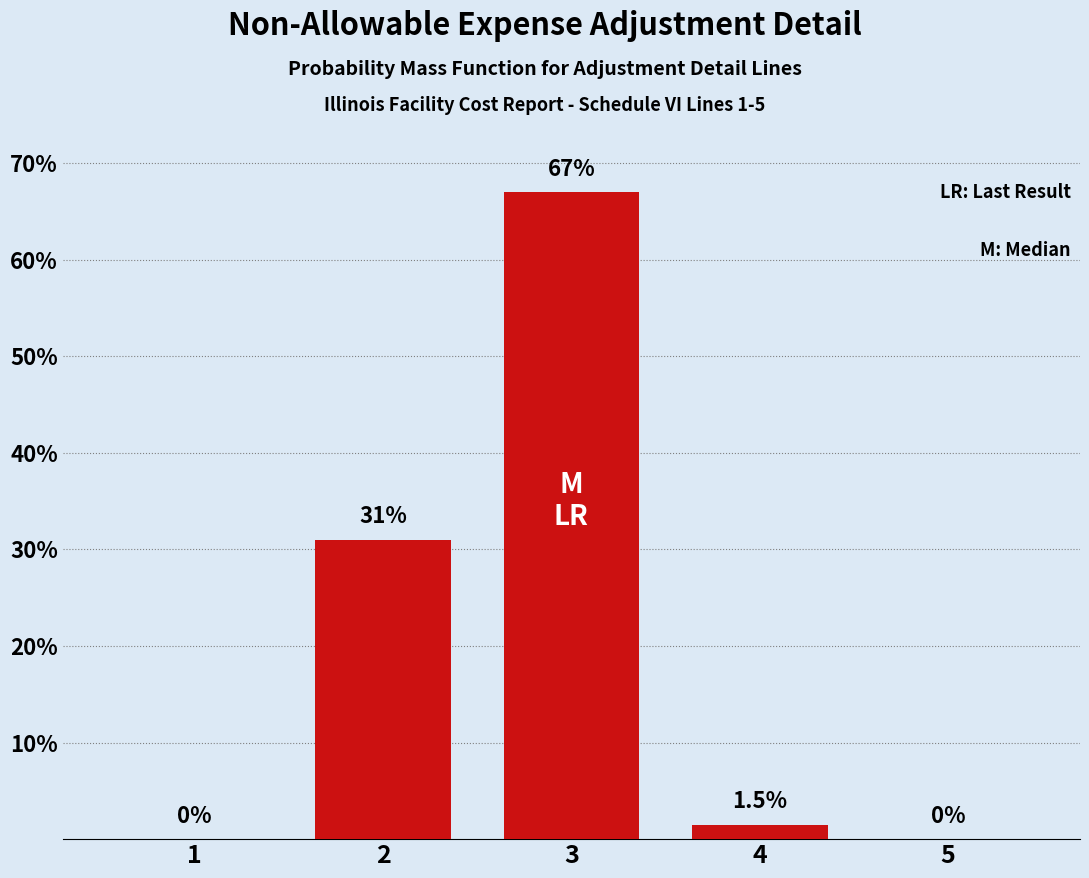

Reading left to right, what are all the values shown in this chart?

1=0.0	2=31.0	3=67.0	4=1.5	5=0.0